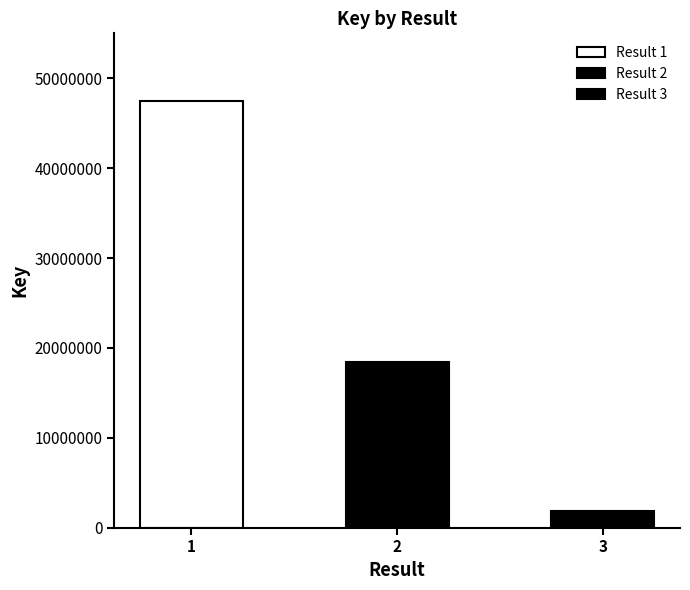

Where is the data nearest to the value 24691312?

2